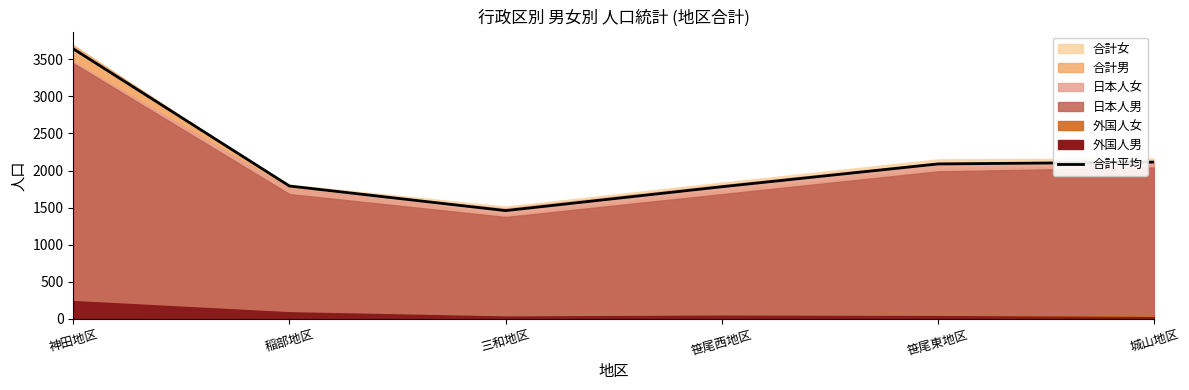

What is the maximum value shown in the chart?

3639.0